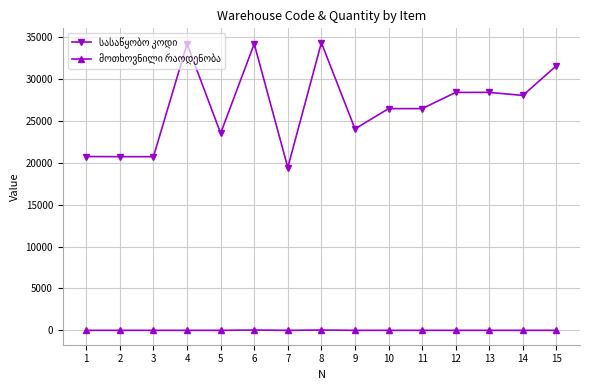

Is the value of სასაწყობო კოდი at 10 greater than the value of მოთხოვნილი რაოდენობა at 14?

Yes